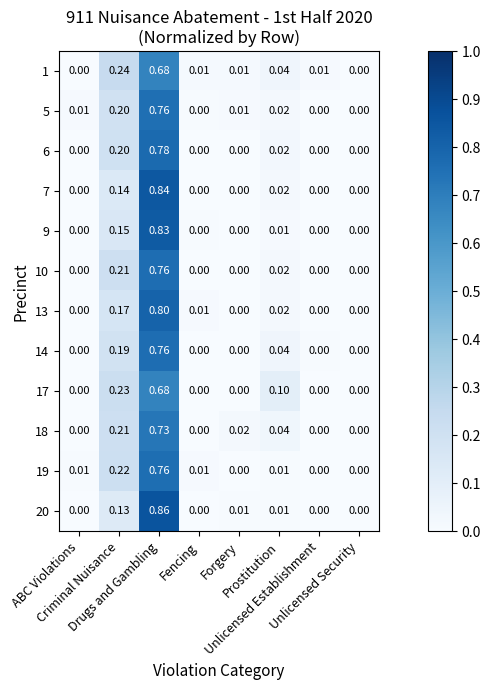

What is the spread (max minus min) of values at Drugs and Gambling?

0.2